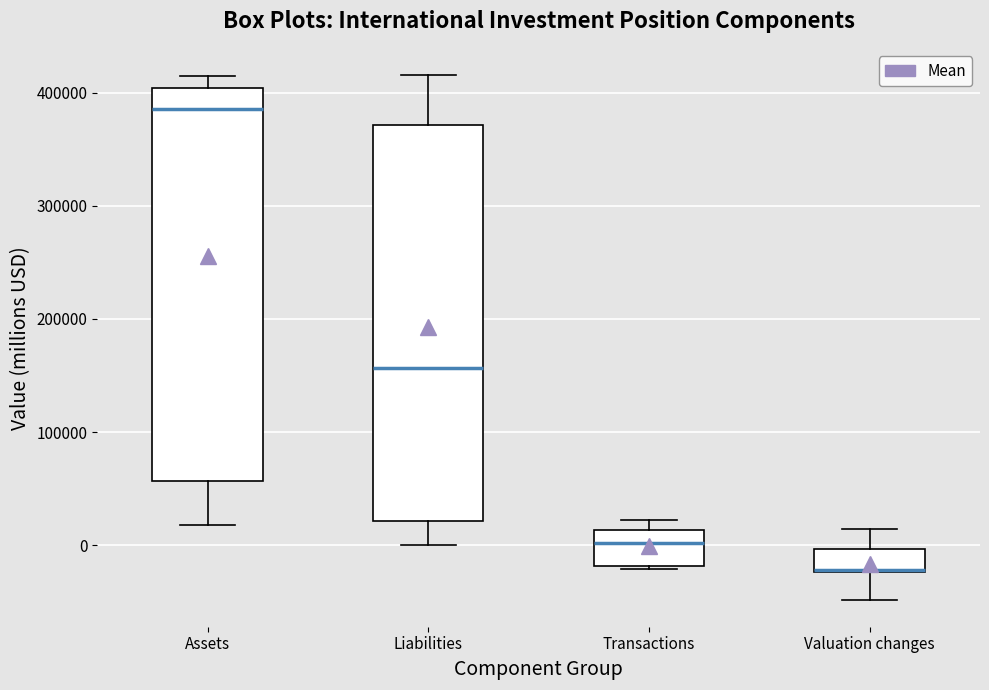

Which box's median line is the highest?

Assets